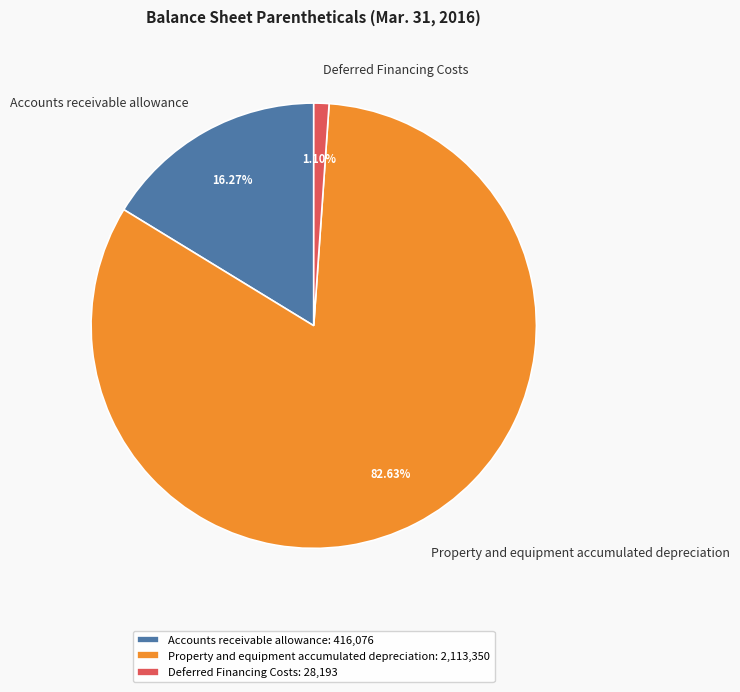

How many slices are in this pie chart?

3